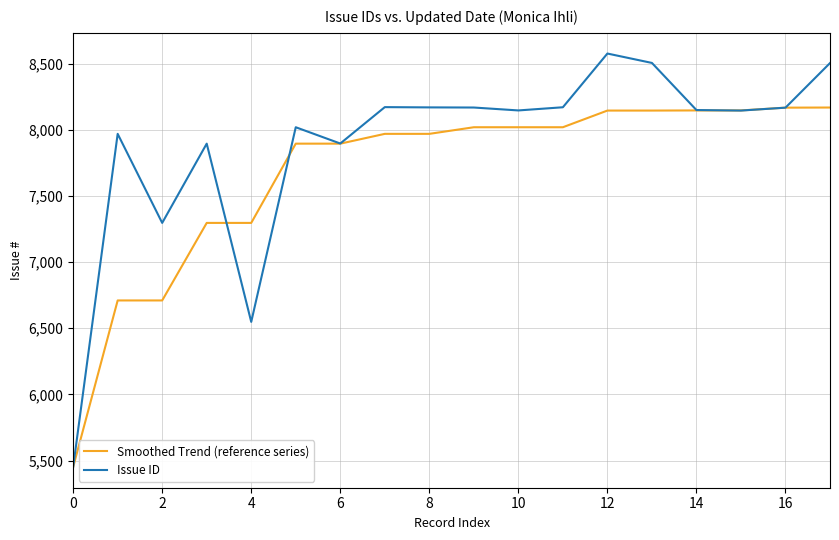

Rank the series by their maximum value, from lowest to highest.

Smoothed Trend (reference series), Issue ID